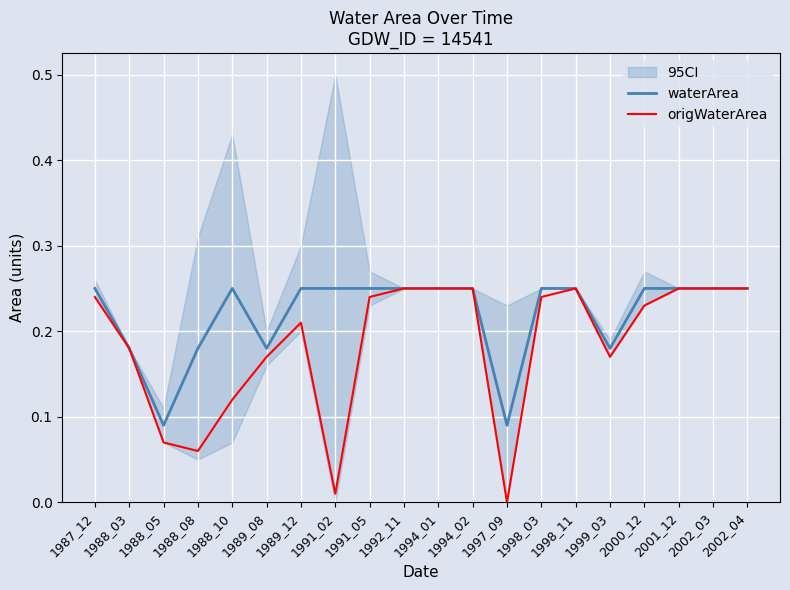

At how many categories does at least one series exceed 0?

20